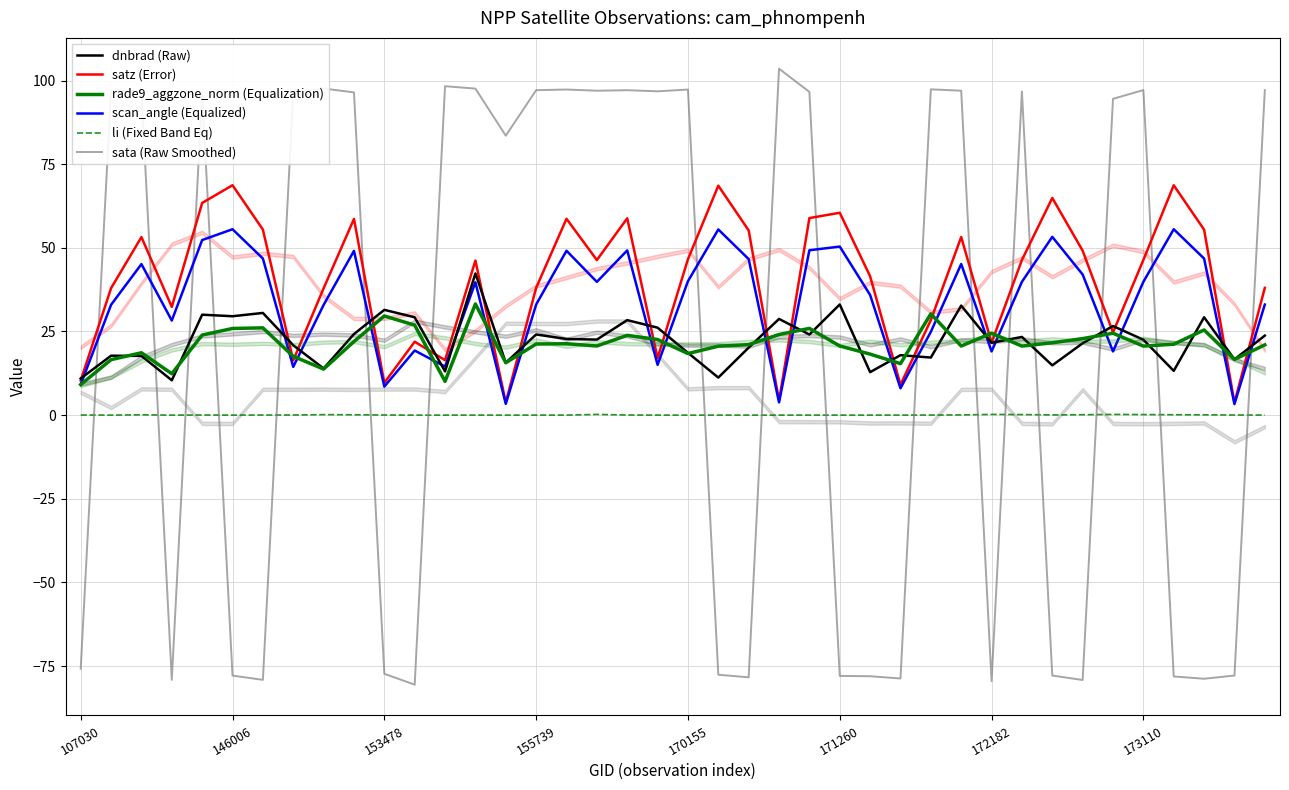

How many positive values does the li (Fixed Band Eq) series have?

26